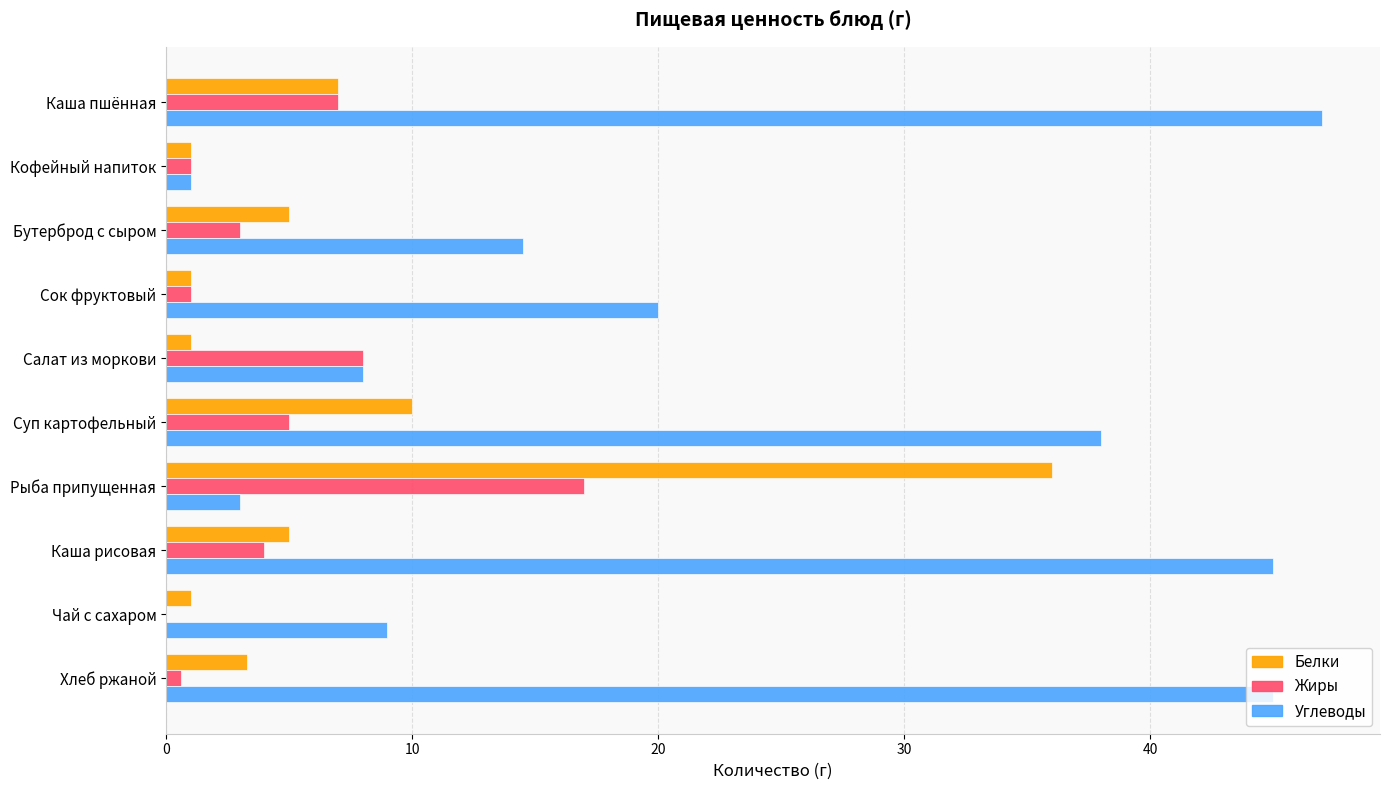

How many series are shown in this chart?

3